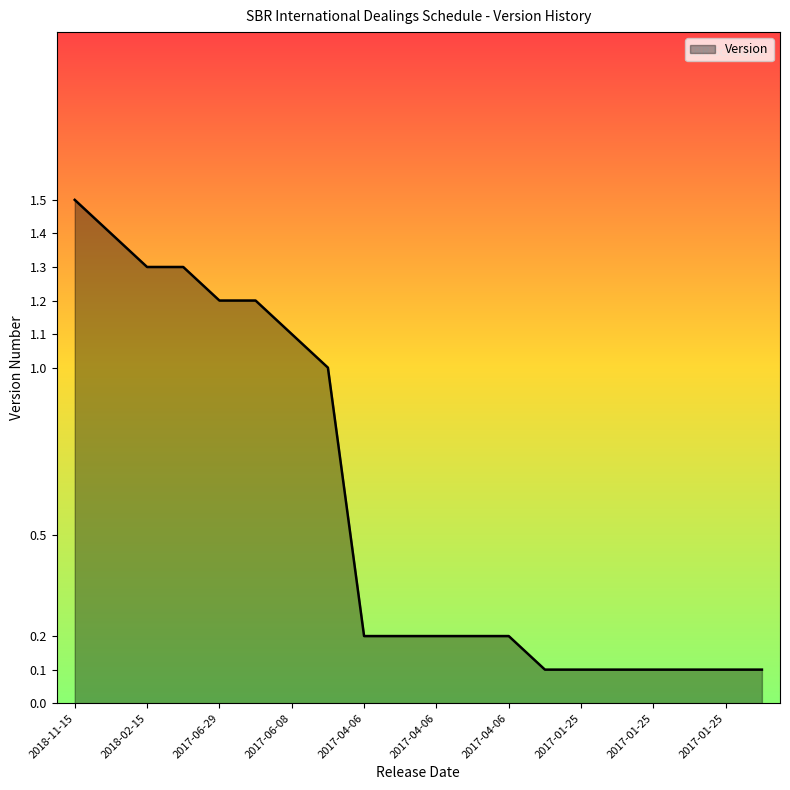

What is the maximum value shown in the chart?

1.5